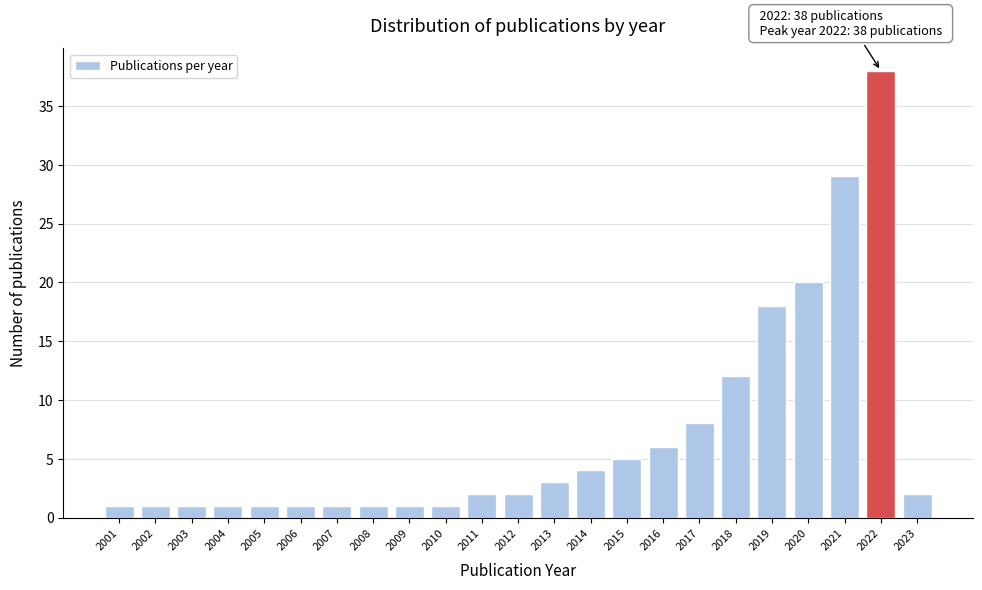

Reading left to right, what are all the values shown in this chart?

2001=1	2002=1	2003=1	2004=1	2005=1	2006=1	2007=1	2008=1	2009=1	2010=1	2011=2	2012=2	2013=3	2014=4	2015=5	2016=6	2017=8	2018=12	2019=18	2020=20	2021=29	2022=38	2023=2